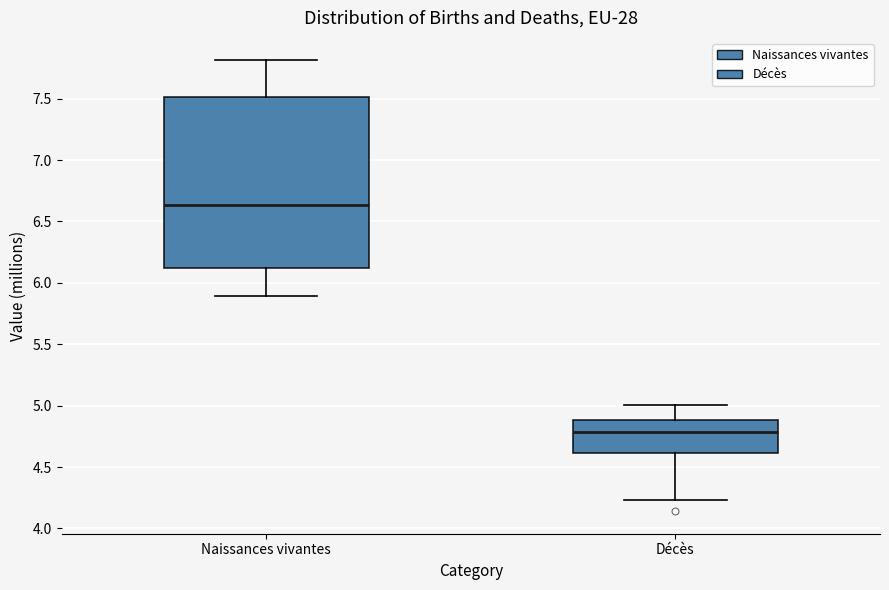

Where is the lower edge of the box for Décès on the y-axis? The values are not printed on the chart, so give them approximately, as read against the axis.

4.60